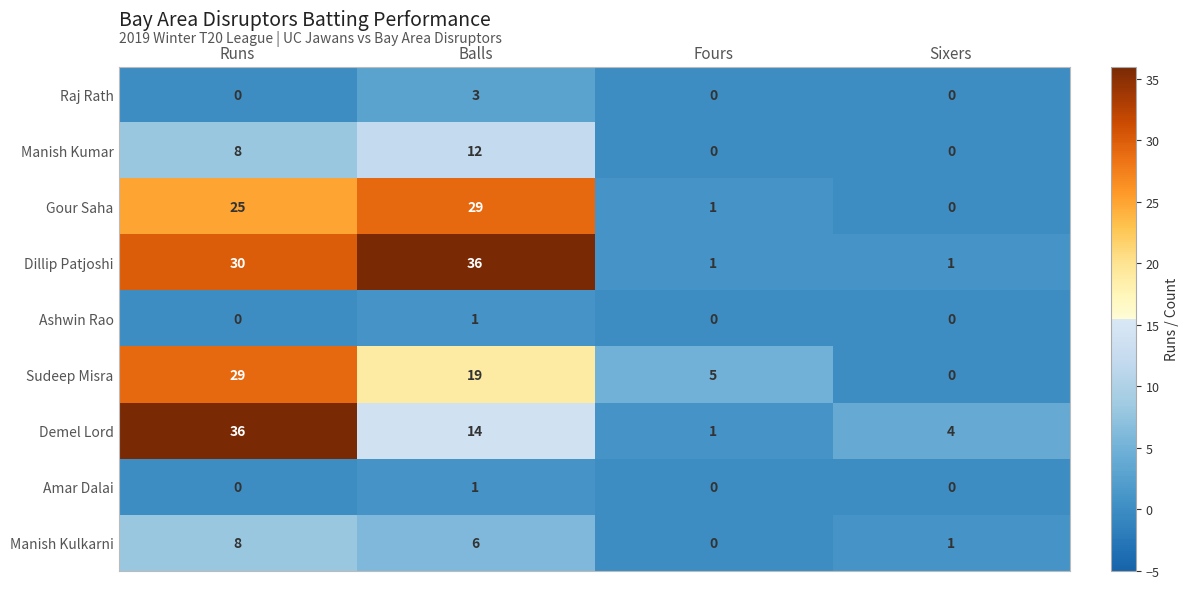

Count the number of categories in the chart.

4